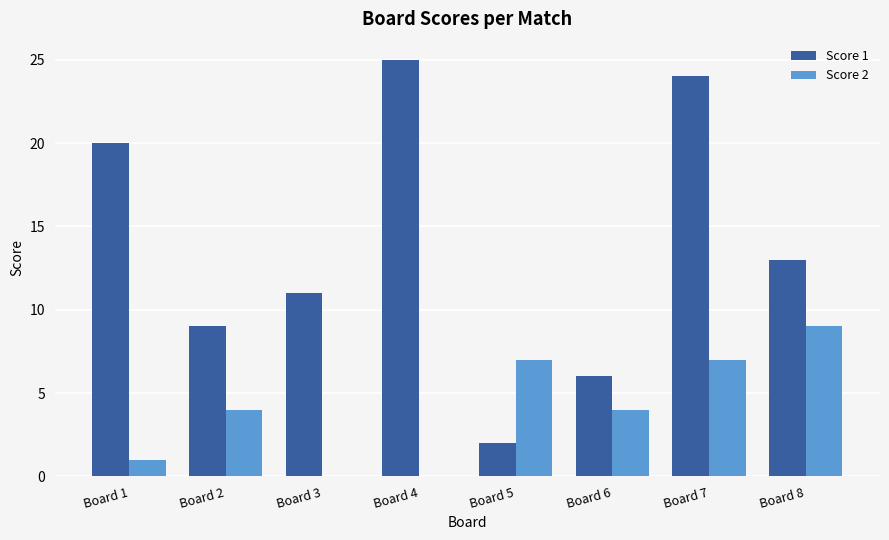

What is the greatest value displayed?

25